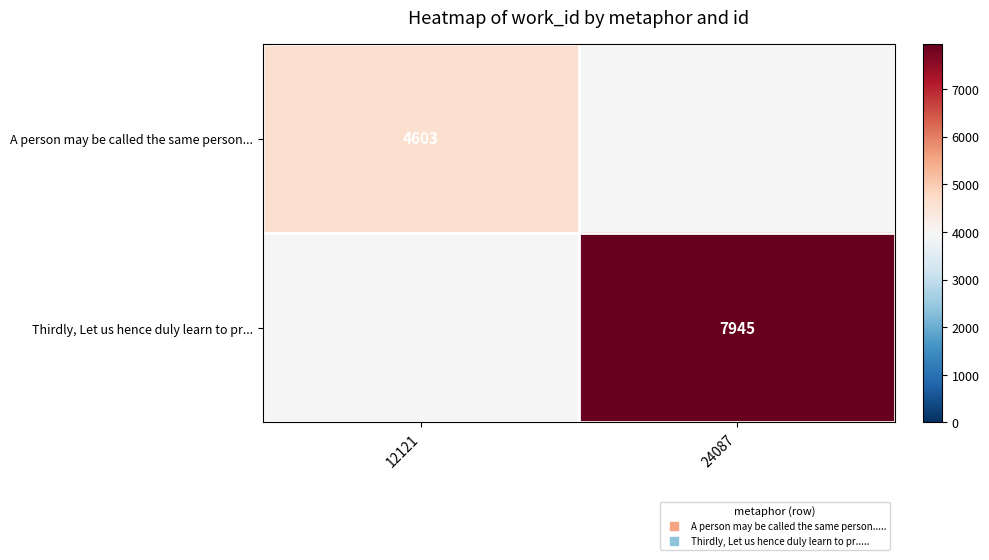

Rank the categories by Thirdly, Let us hence duly learn to pr... value from highest to lowest.

12121, 24087